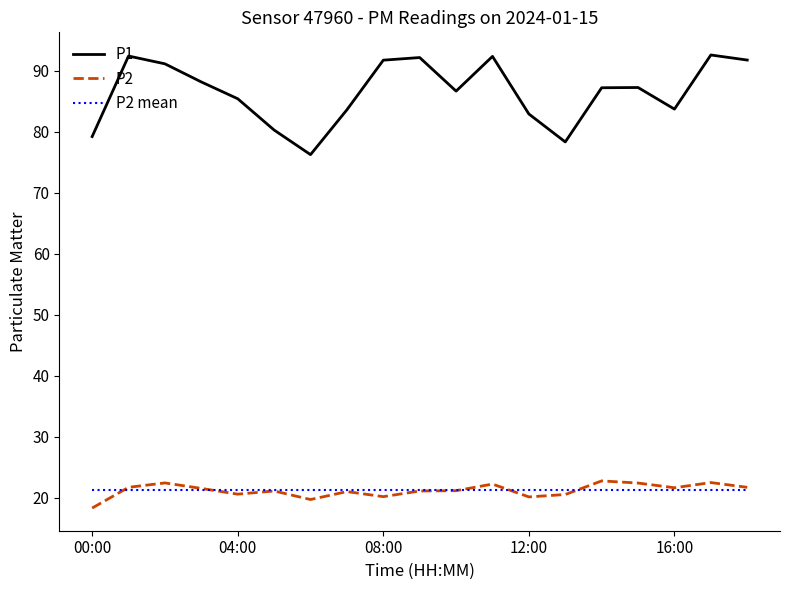

True or false: P2 mean and P1 cross at least once.

False